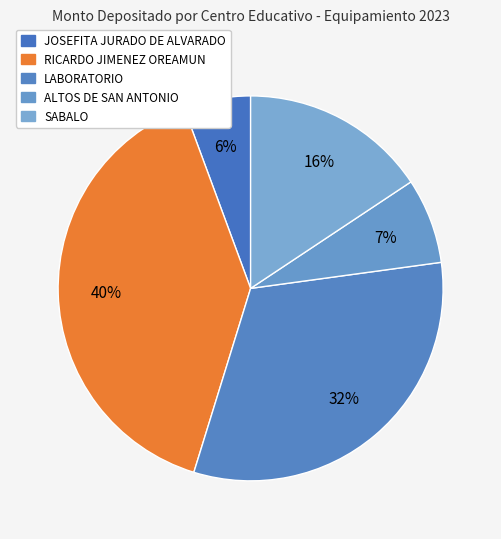

How many slices are in this pie chart?

5